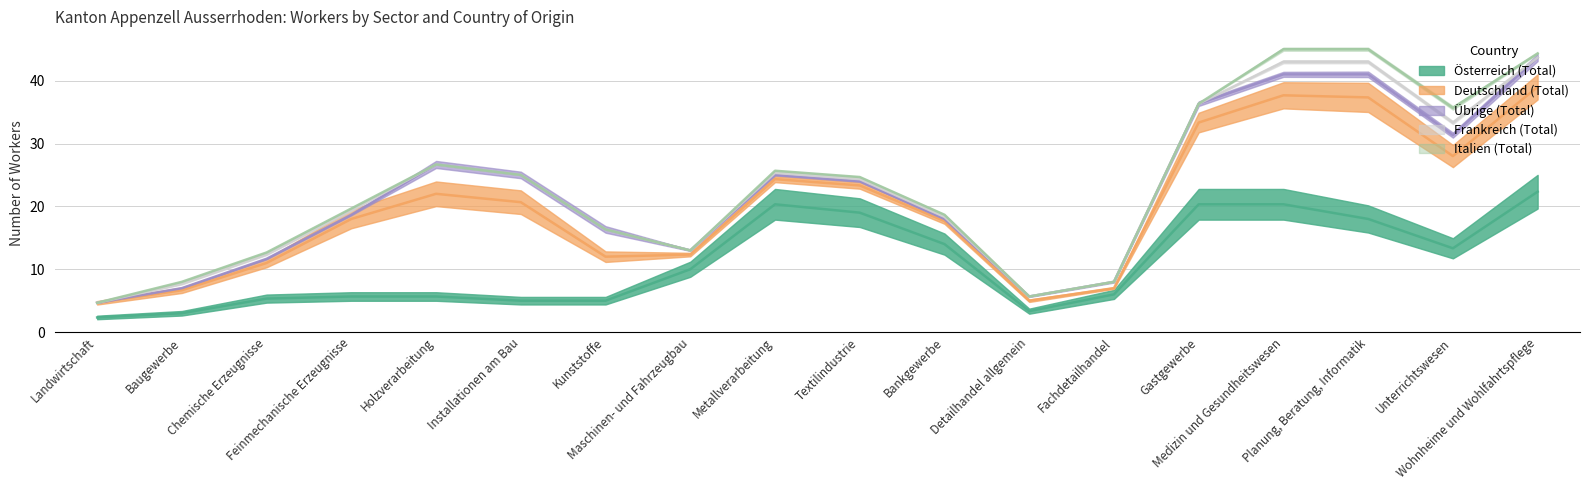

The value of Italien (Total) at Chemische Erzeugnisse is 1. True or false?

False